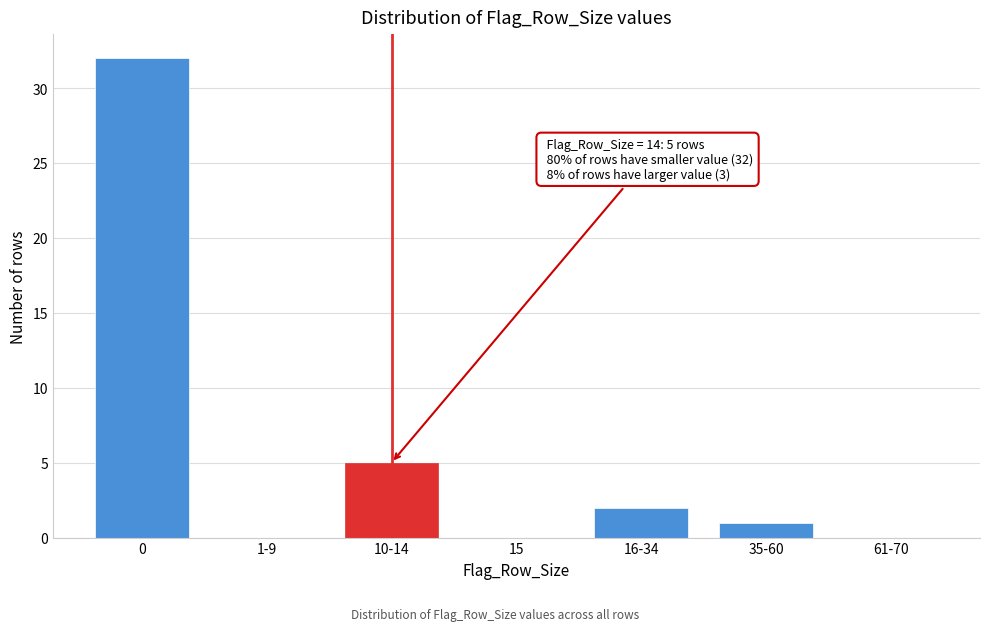

Reading left to right, transcribe all the data shown in this chart.

0=32	1-9=0	10-14=5	15=0	16-34=2	35-60=1	61-70=0